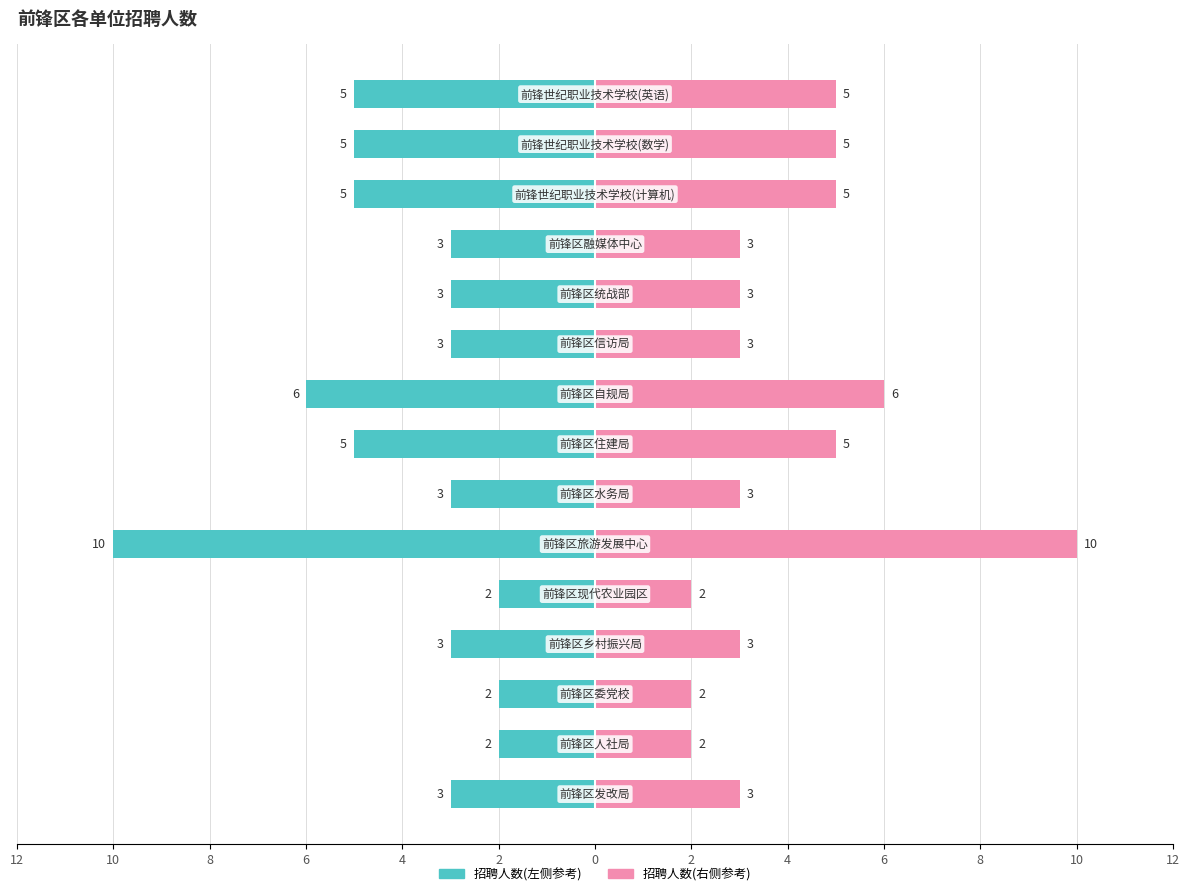

Rank the series by their maximum value, from highest to lowest.

招聘人数(右), 招聘人数(左)